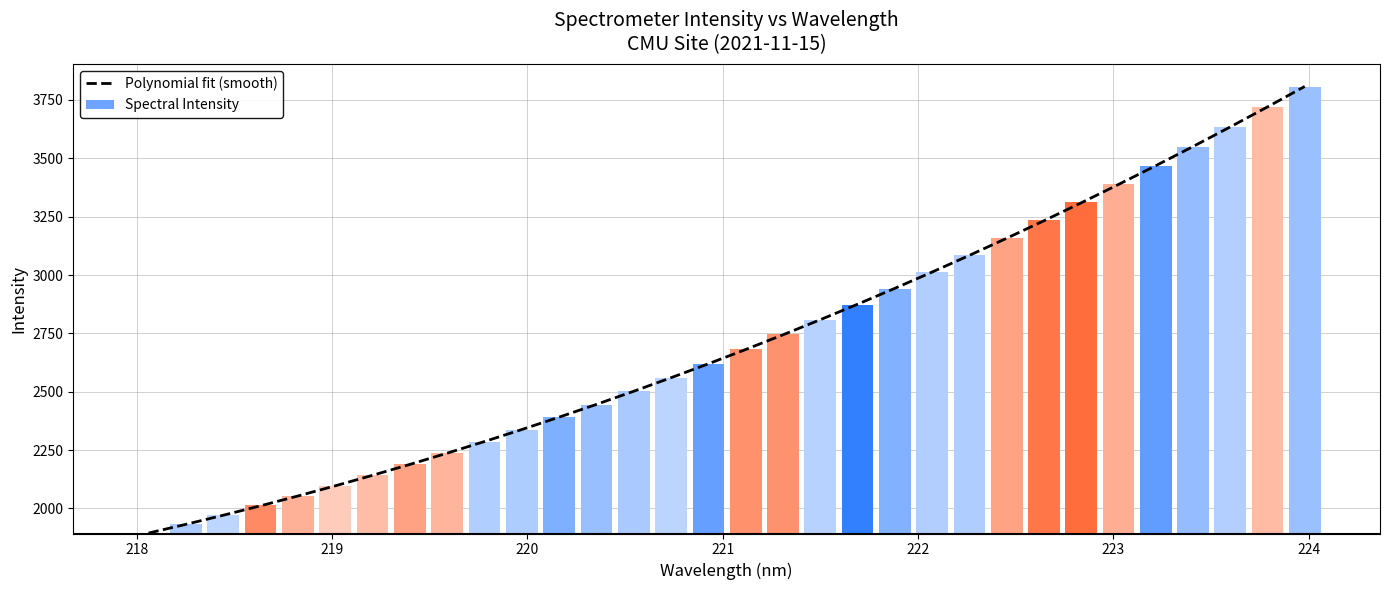

What is the highest value of the Polynomial fit (smooth) series?

3807.9